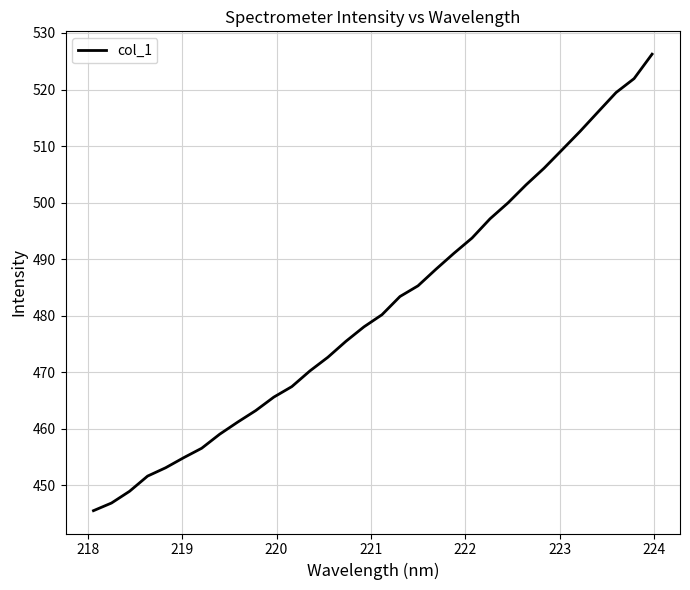

What is the difference between the second highest and second lowest values?

75.1